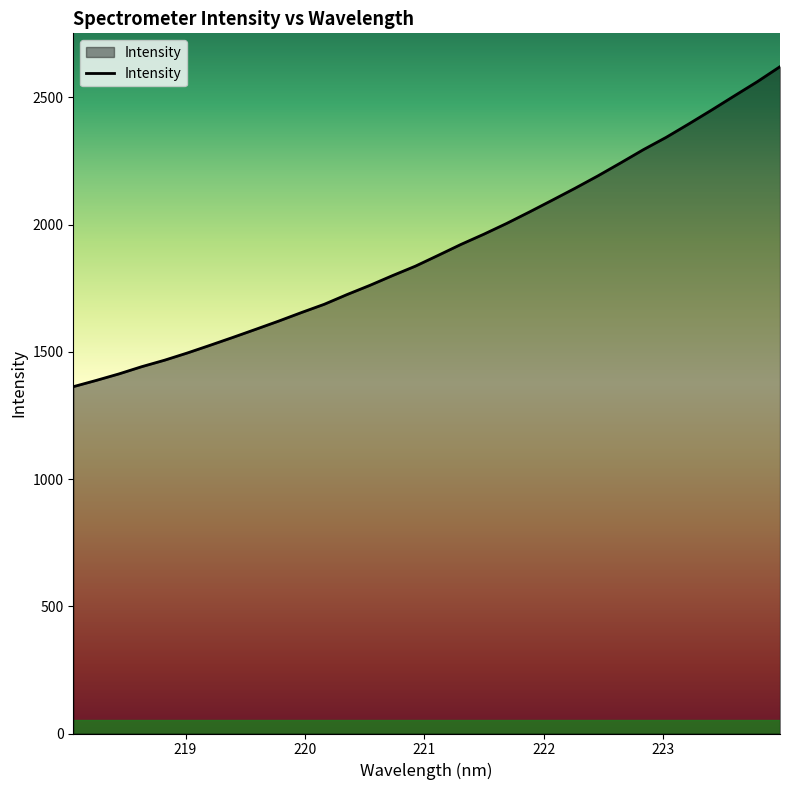

What is the smallest value displayed?

1362.9